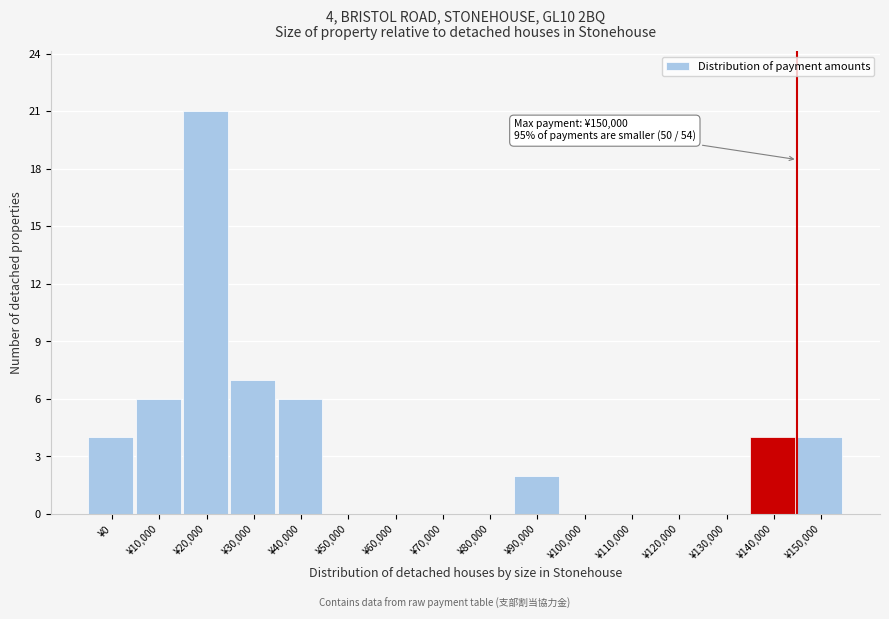

Reading right to left, list all the values displayed in this chart.

¥150,000=4	¥140,000=4	¥130,000=0	¥120,000=0	¥110,000=0	¥100,000=0	¥90,000=2	¥80,000=0	¥70,000=0	¥60,000=0	¥50,000=0	¥40,000=6	¥30,000=7	¥20,000=21	¥10,000=6	¥0=4